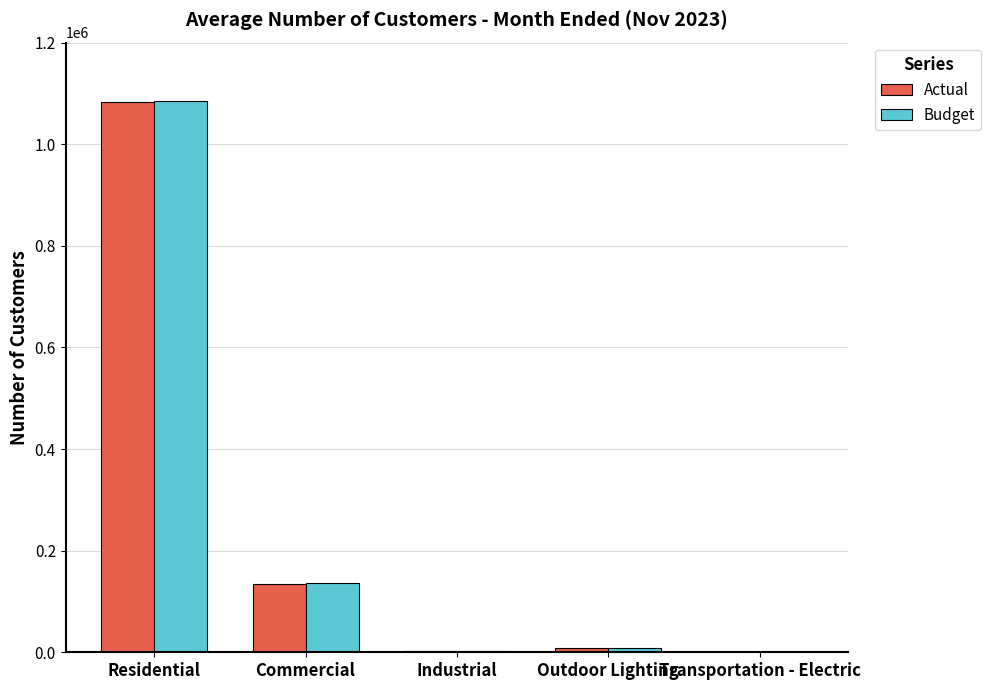

The Budget series shows 3201 at Industrial. True or false?

True